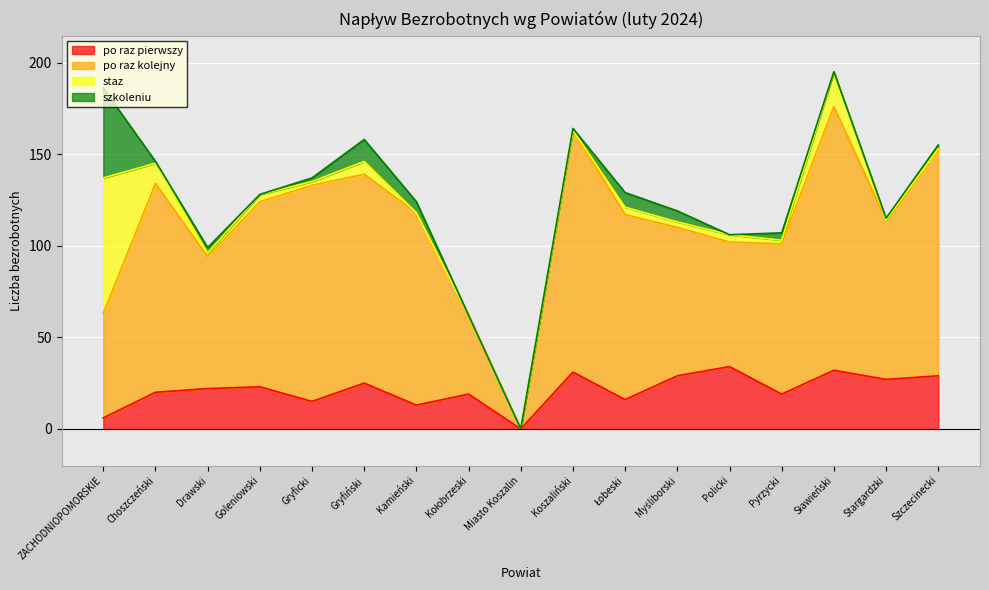

The po raz pierwszy series shows 25 at Gryfiński. True or false?

True